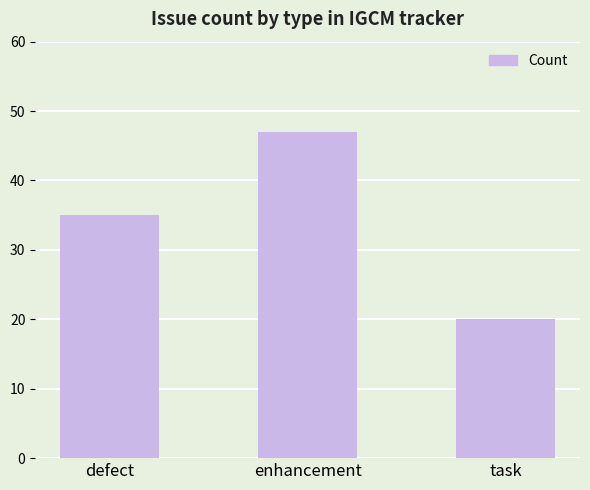

Which label corresponds to the largest value in the chart?

enhancement